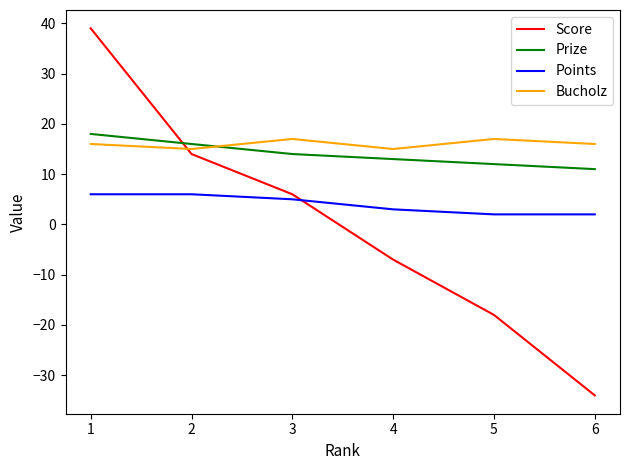

How many times do Score and Prize cross each other?

1